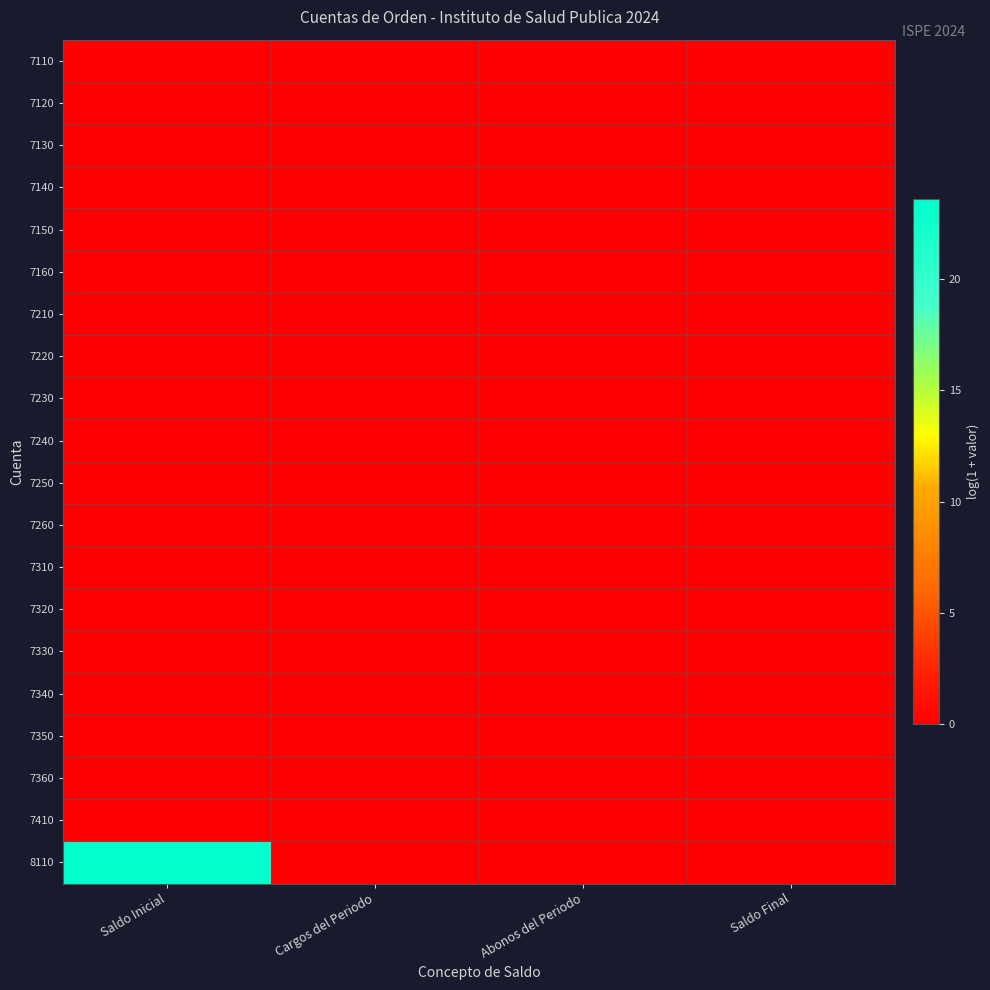

At how many categories does at least one series exceed 20?

1